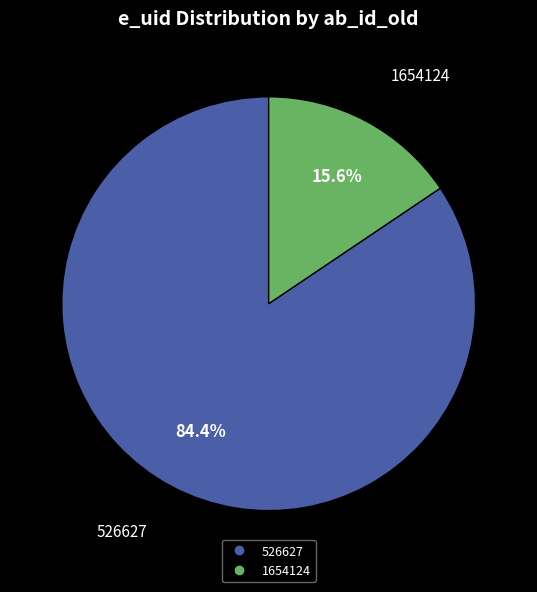

Is there any slice that represents more than half of the pie?

Yes